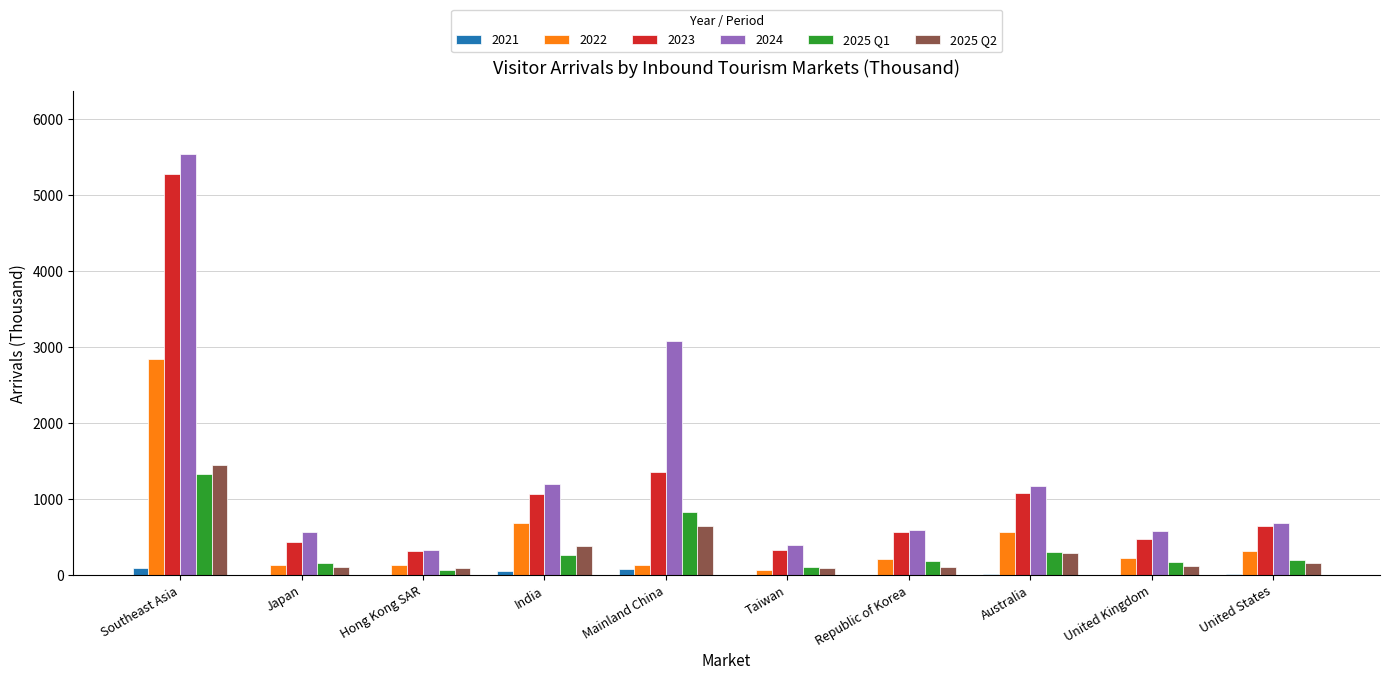

Which label corresponds to the largest value in the chart?

Southeast Asia